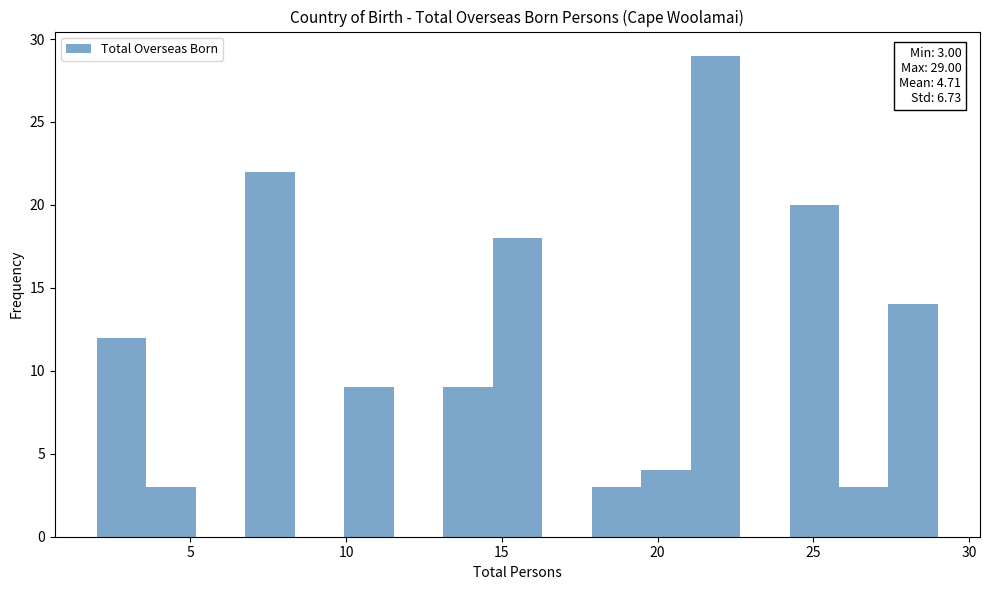

Around what value on the x-axis is the tallest bar? Give the approximate position of its centre, as read against the axis.

22.0